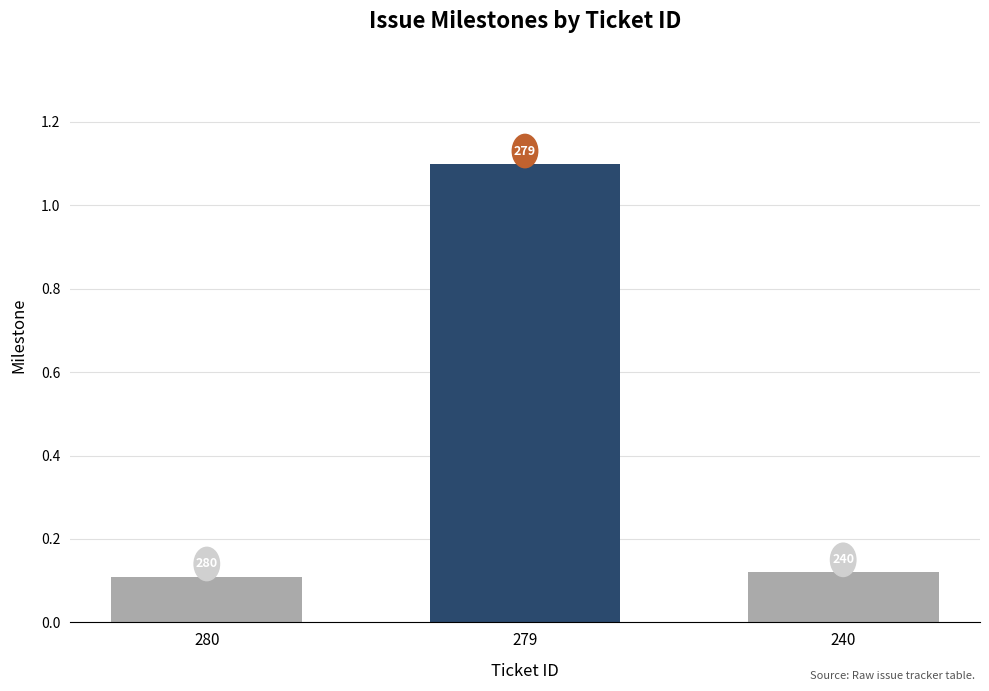

How many bars are there in total?

3